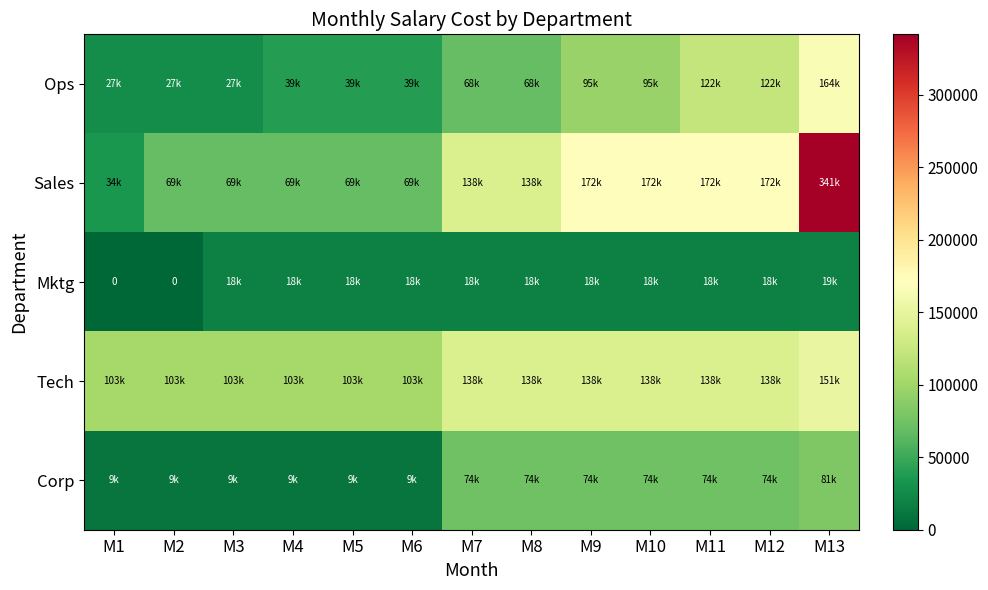

How many series are shown in this chart?

5